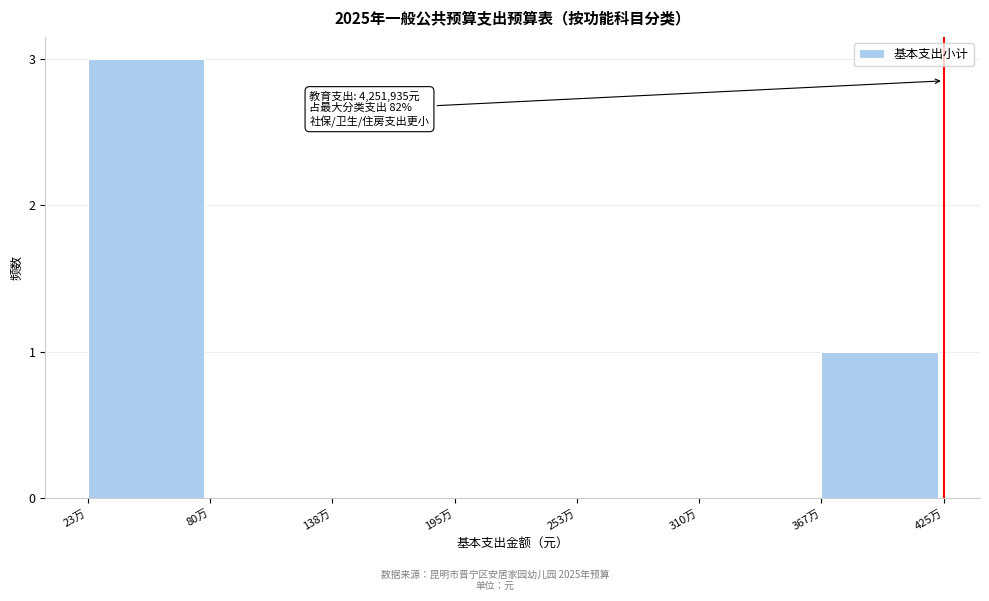

Reading right to left, list all the values displayed in this chart.

367万=1	310万=0	253万=0	195万=0	138万=0	80万=0	23万=3